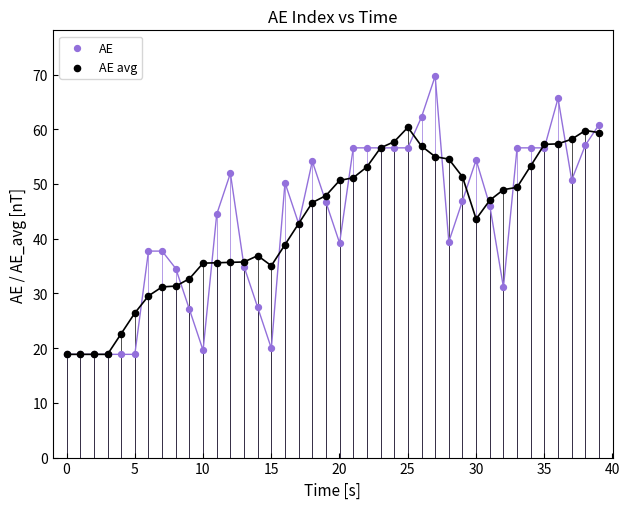

What are all the series names shown in the legend?

AE, AE avg